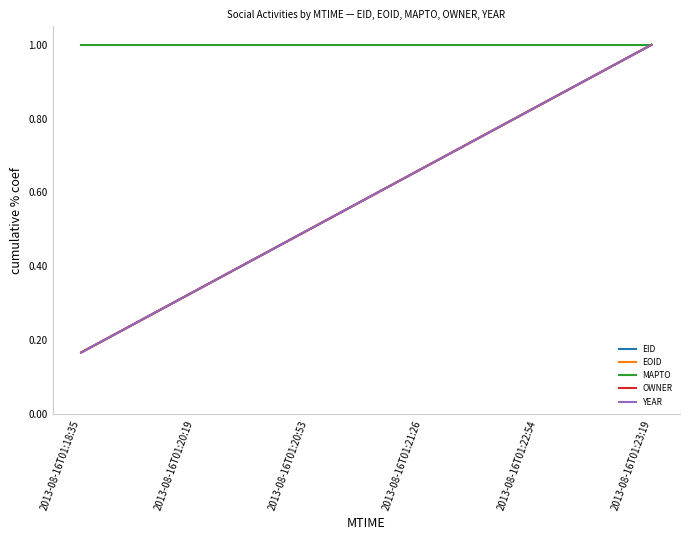

What is the greatest value displayed?

1.0